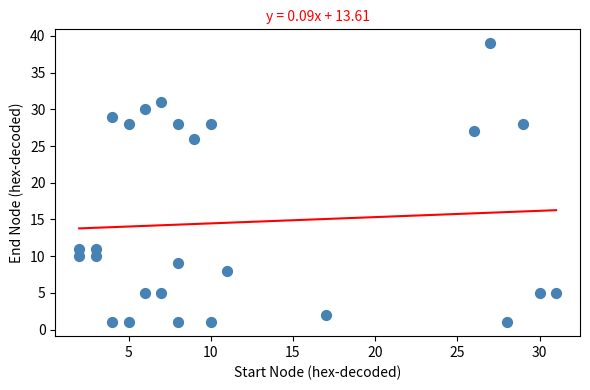

What is the range of Y values (max minus min)?

38